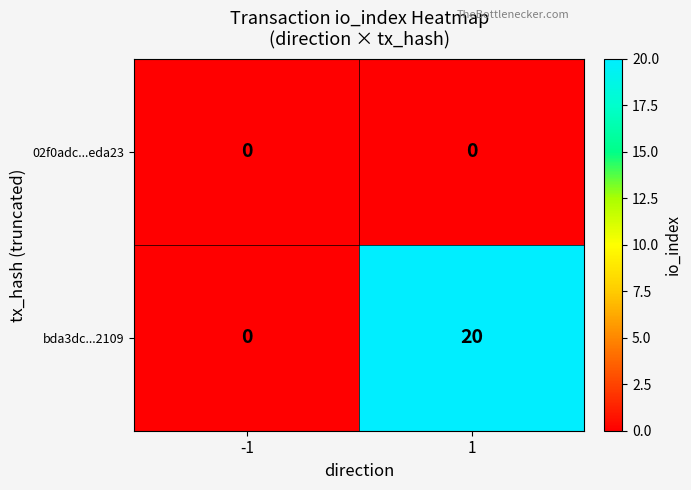

Reading left to right, list all the values displayed in this chart.

02f0adc...eda23: 0	0
bda3dc...2109: 0	20